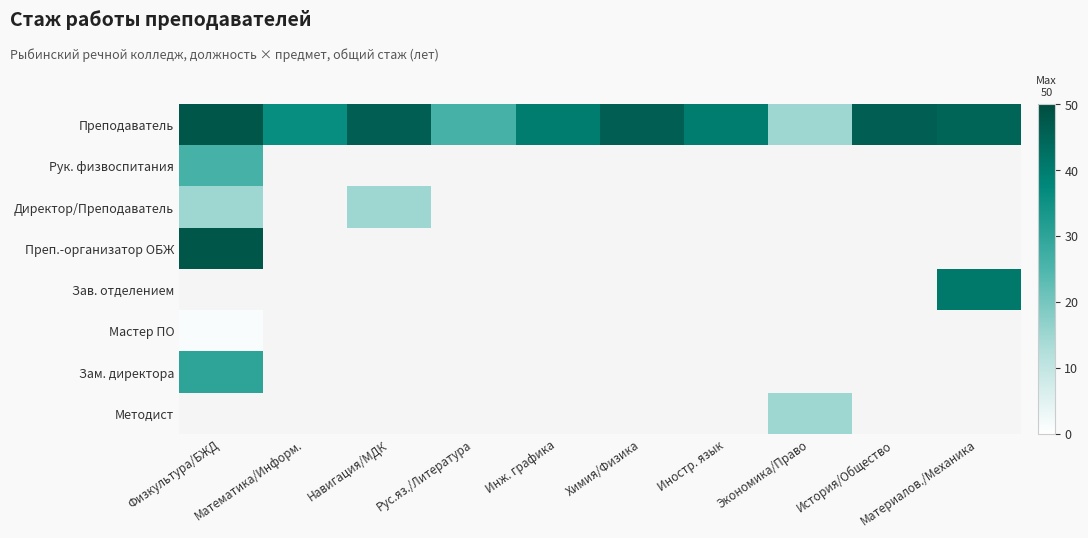

How many distinct data groups are displayed?

8